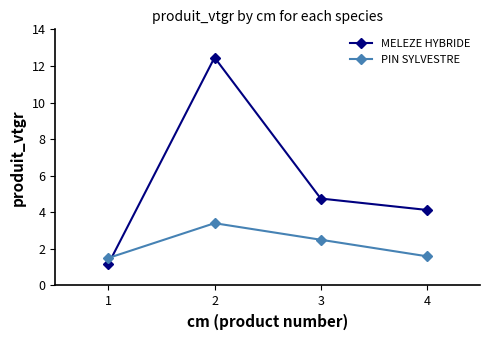

Count the number of data series in this chart.

2